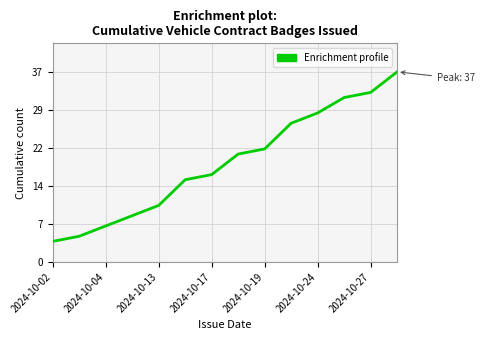

Does the chart have visible grid lines?

Yes